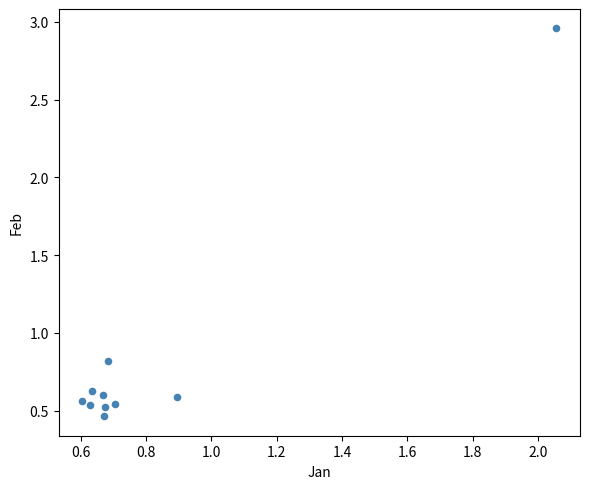

What is the range of X values (max minus min)?

1.5